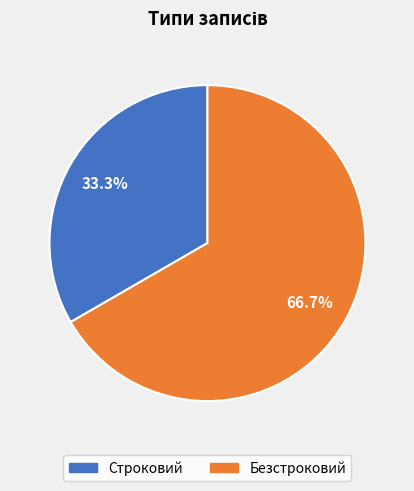

Count the number of slices in the pie.

2